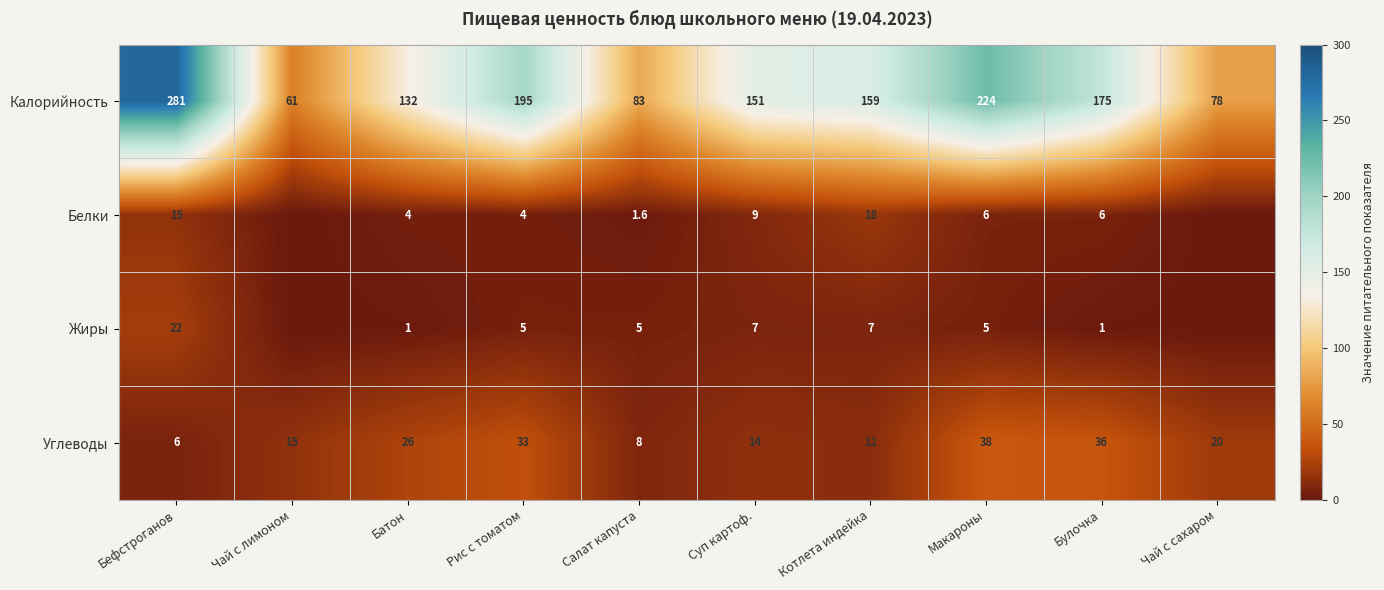

At which category is the sum across all series the highest?

Бефстроганов